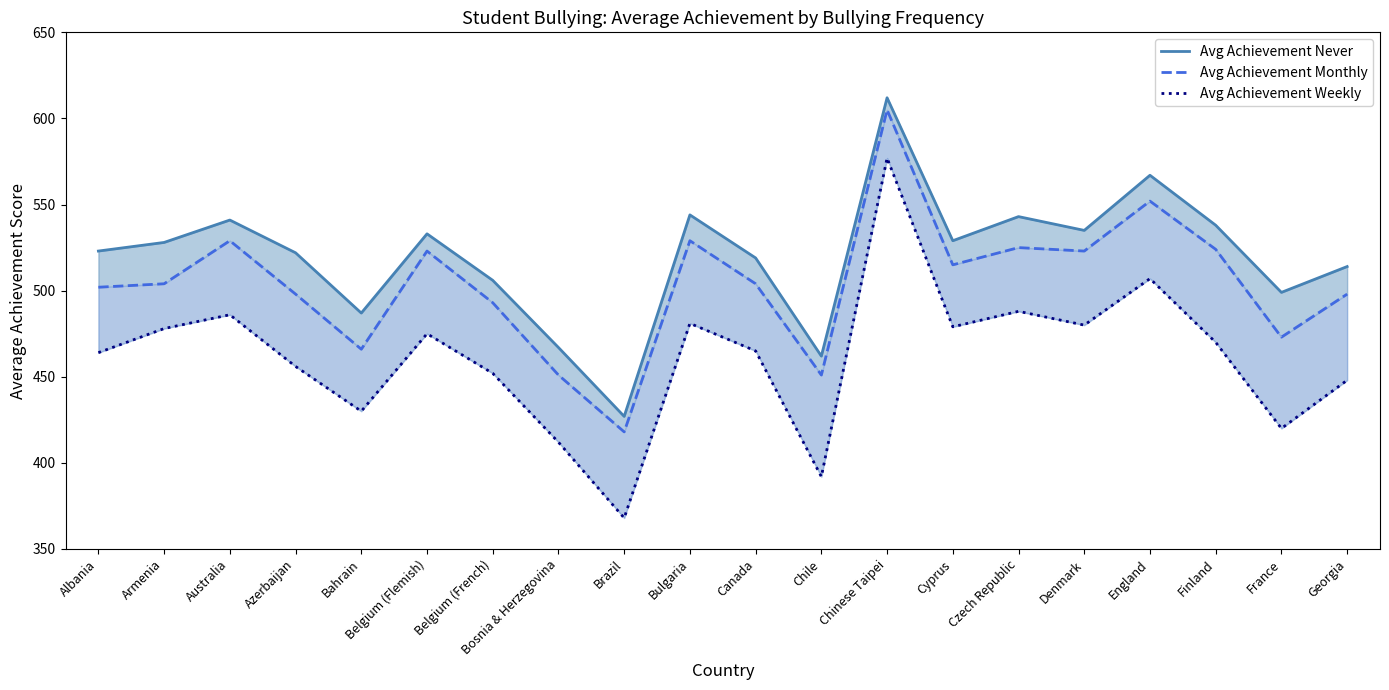

Reading right to left, transcribe all the data shown in this chart.

Avg Achievement Never: Georgia=514	France=499	Finland=538	England=567	Denmark=535	Czech Republic=543	Cyprus=529	Chinese Taipei=612	Chile=462	Canada=519	Bulgaria=544	Brazil=427	Bosnia & Herzegovina=467	Belgium (French)=506	Belgium (Flemish)=533	Bahrain=487	Azerbaijan=522	Australia=541	Armenia=528	Albania=523
Avg Achievement Monthly: Georgia=498	France=473	Finland=524	England=552	Denmark=523	Czech Republic=525	Cyprus=515	Chinese Taipei=605	Chile=451	Canada=504	Bulgaria=529	Brazil=418	Bosnia & Herzegovina=451	Belgium (French)=493	Belgium (Flemish)=523	Bahrain=466	Azerbaijan=498	Australia=529	Armenia=504	Albania=502
Avg Achievement Weekly: Georgia=448	France=420	Finland=470	England=507	Denmark=480	Czech Republic=488	Cyprus=479	Chinese Taipei=577	Chile=392	Canada=465	Bulgaria=481	Brazil=368	Bosnia & Herzegovina=412	Belgium (French)=452	Belgium (Flemish)=475	Bahrain=430	Azerbaijan=456	Australia=486	Armenia=478	Albania=464